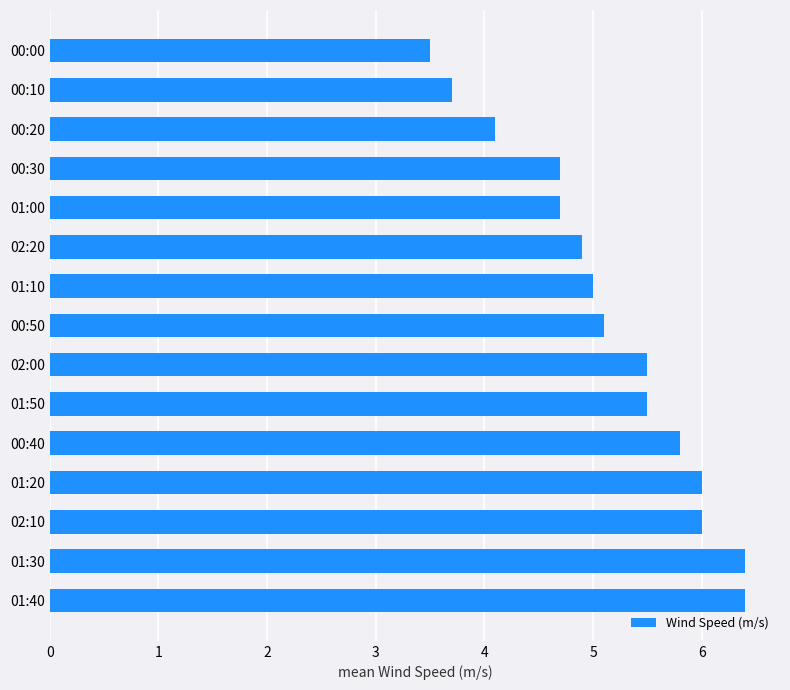

Count the number of data series in this chart.

1